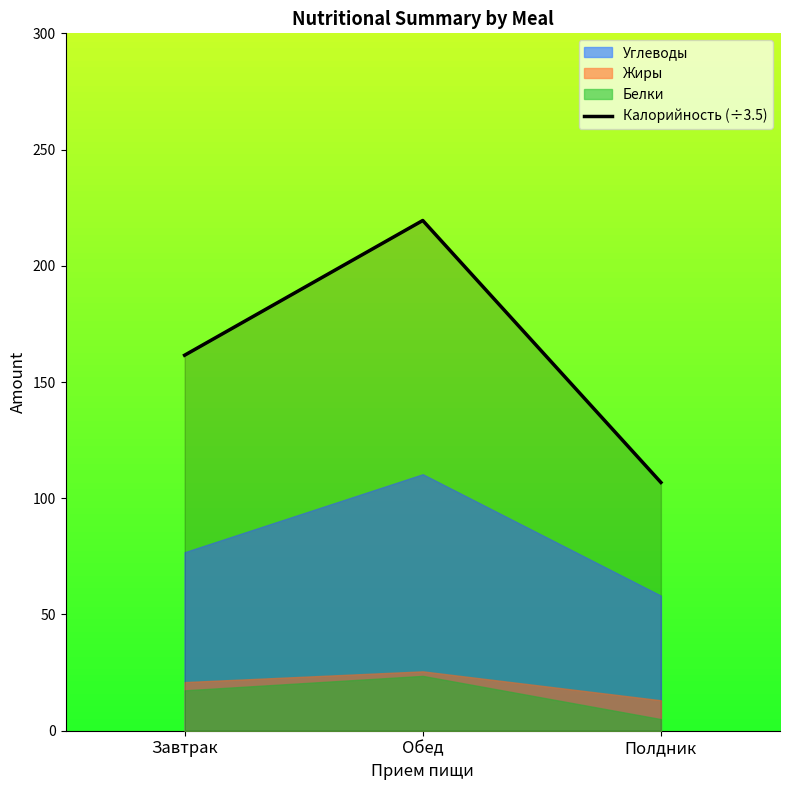

What is the label of the 3rd point from the right?

Завтрак